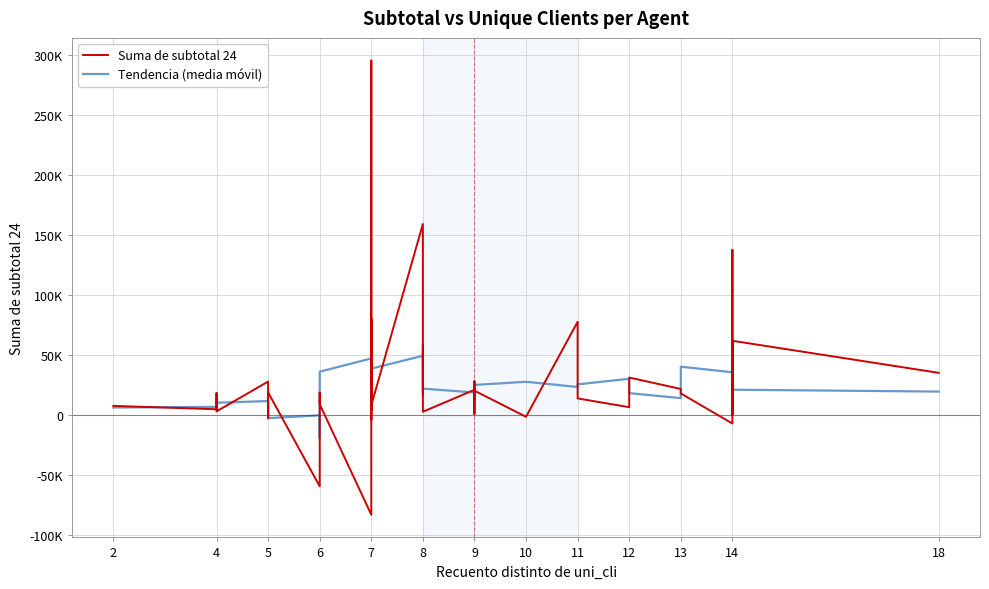

How many values in Suma de subtotal 24 are above zero?

33